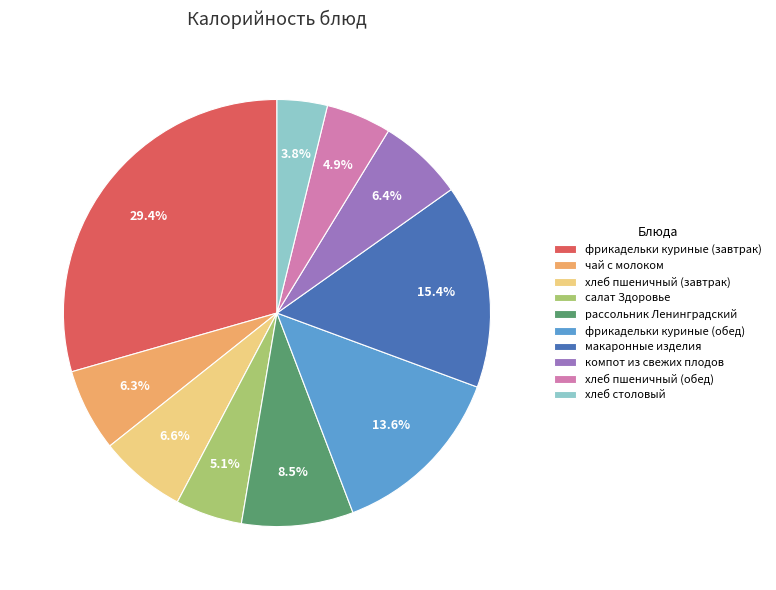

How many segments does this pie chart have?

10